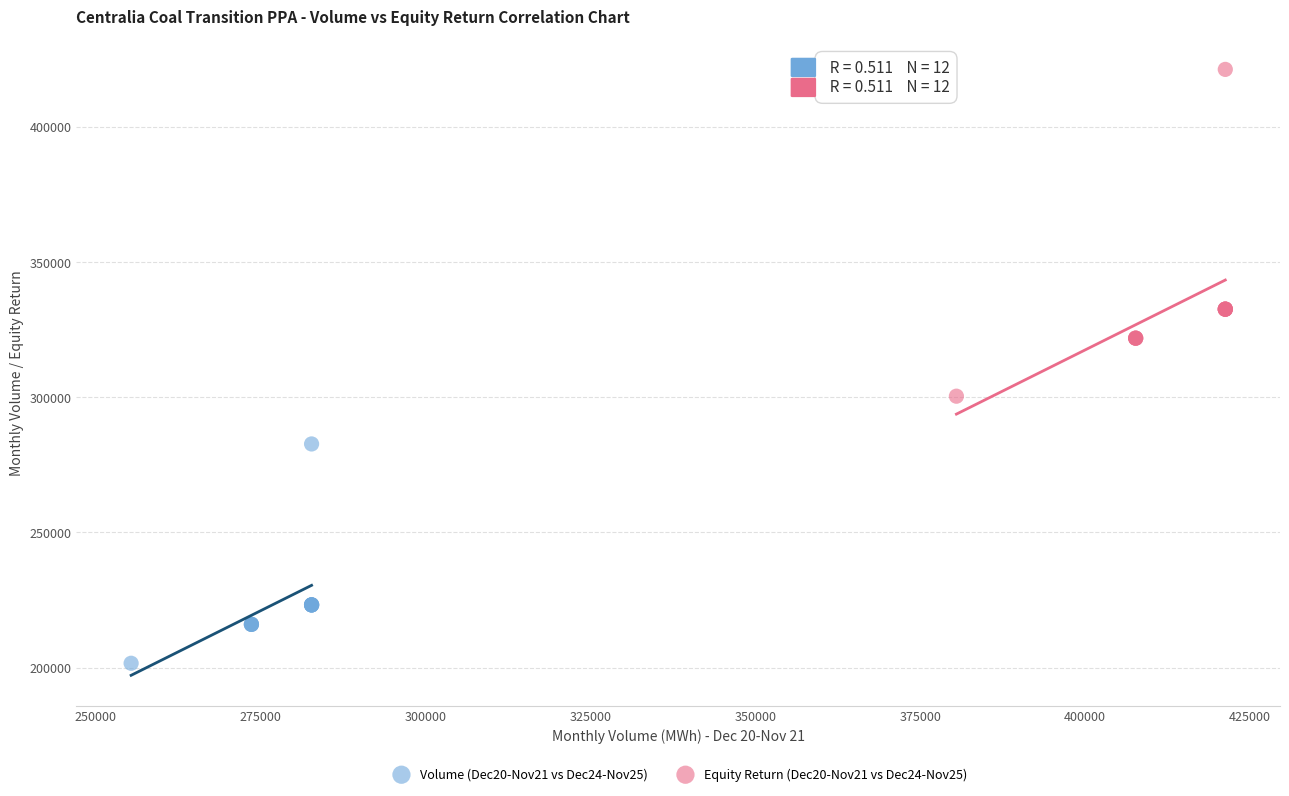

What are all the series names shown in the legend?

Volume (Dec20-Nov21 vs Dec24-Nov25), Equity Return (Dec20-Nov21 vs Dec24-Nov25)